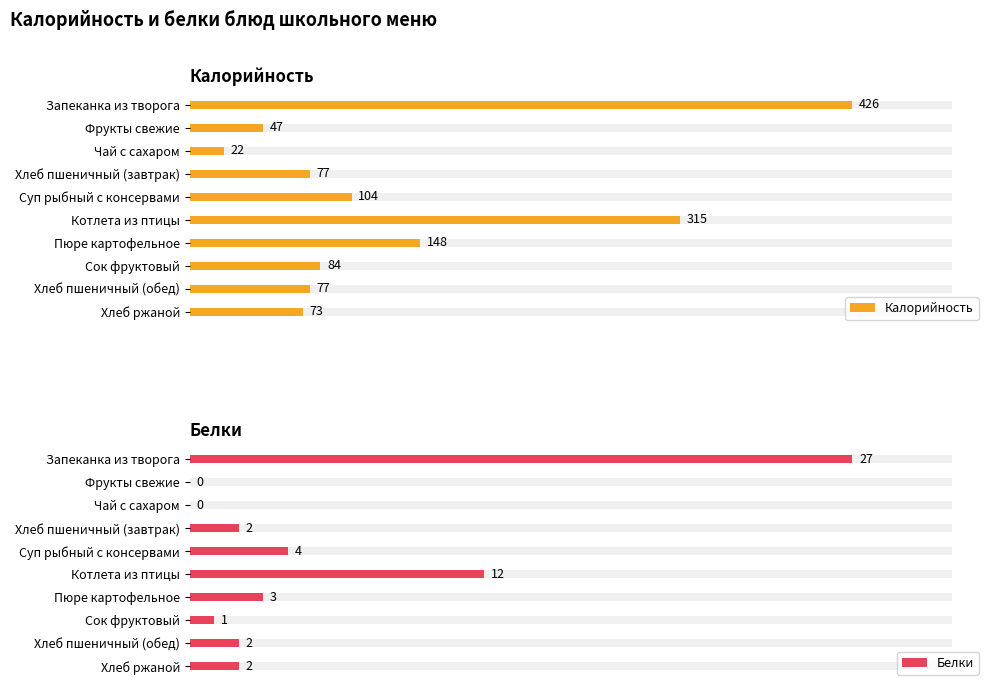

What is the minimum value for Калорийность?

22